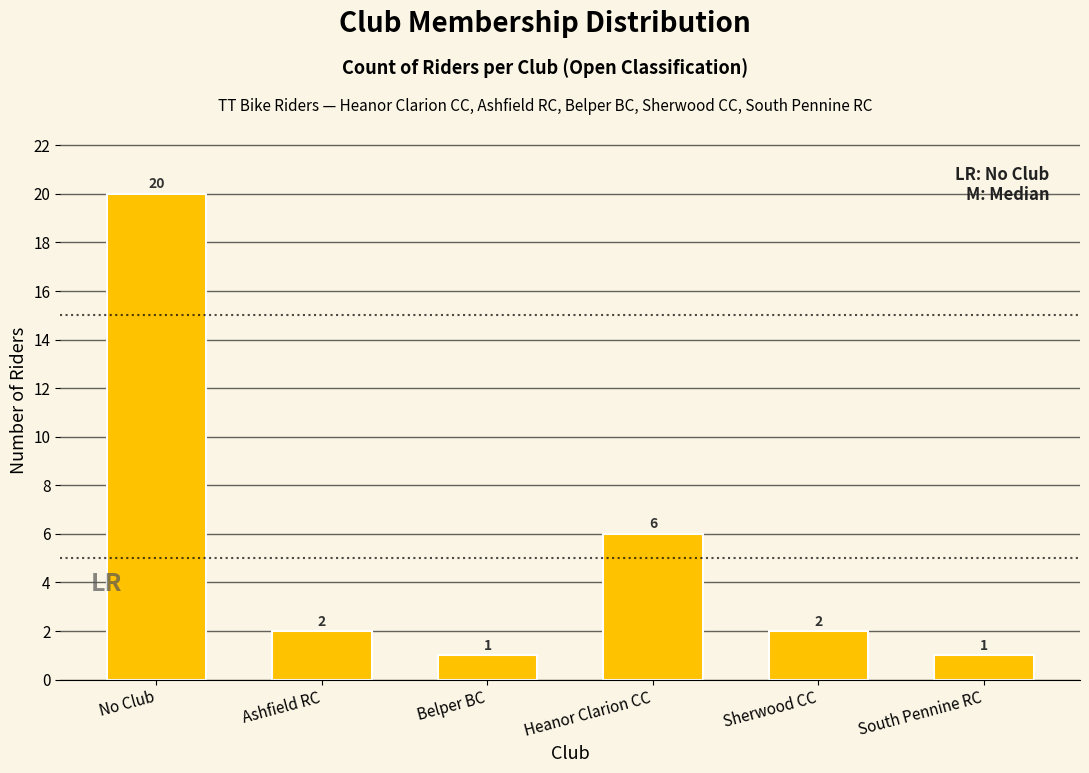

Reading right to left, what are all the values shown in this chart?

1	2	6	1	2	20